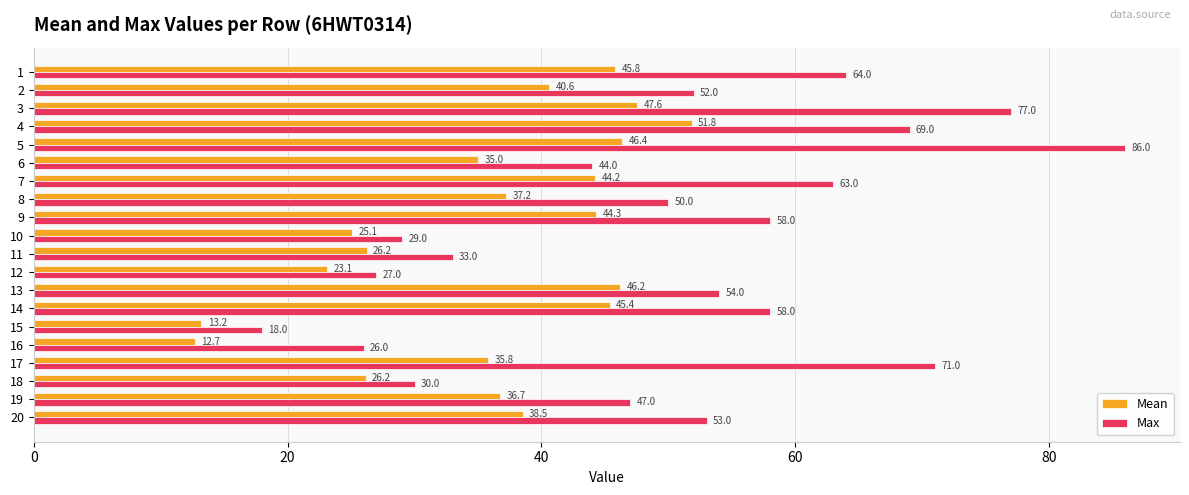

What is the minimum value shown in the chart?

12.7